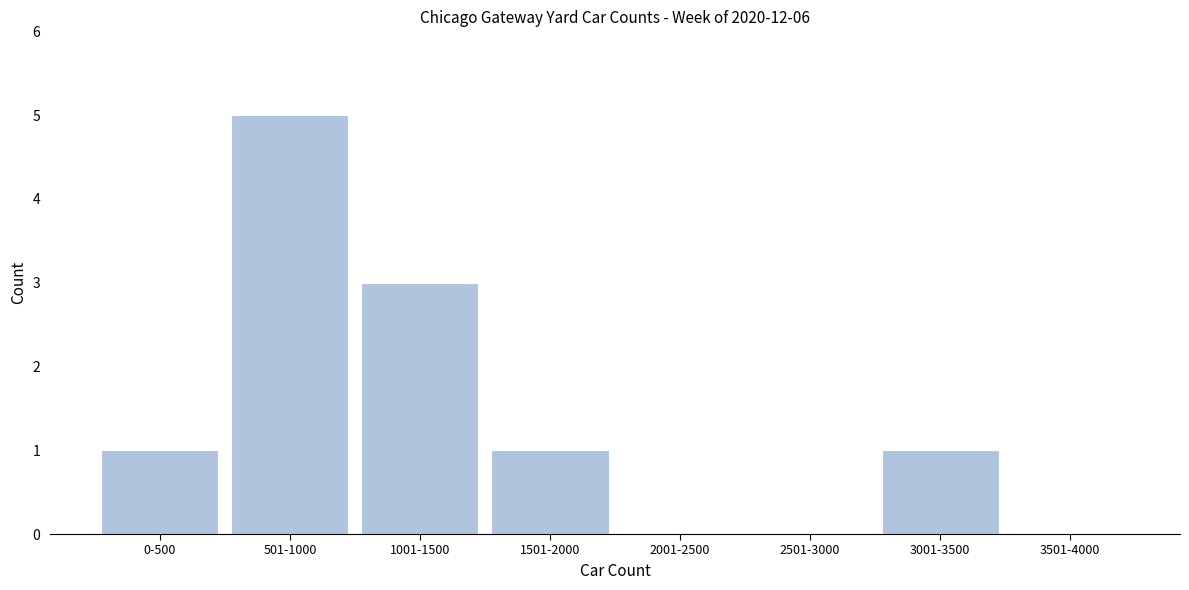

Reading left to right, transcribe all the data shown in this chart.

0-500=1	501-1000=5	1001-1500=3	1501-2000=1	2001-2500=0	2501-3000=0	3001-3500=1	3501-4000=0